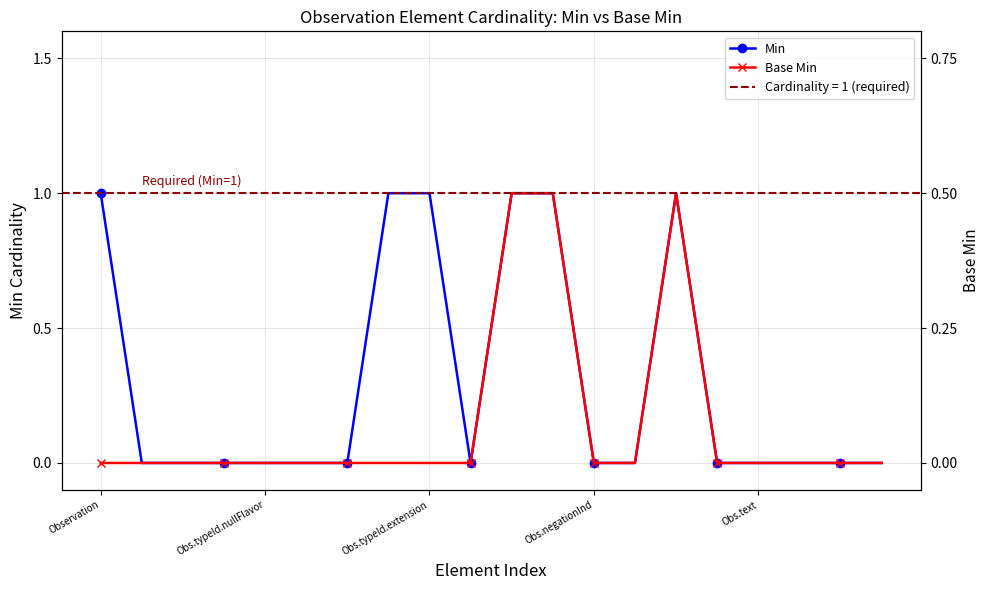

In Base Min, how many points are higher than both neighbors (excluding endpoints)?

1